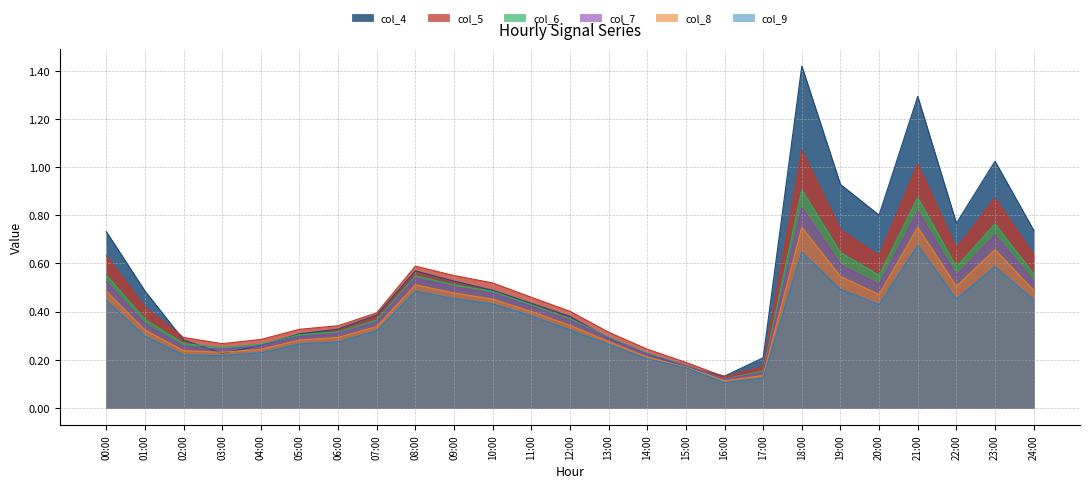

What value does the col_7 series have at 16:00?

0.1